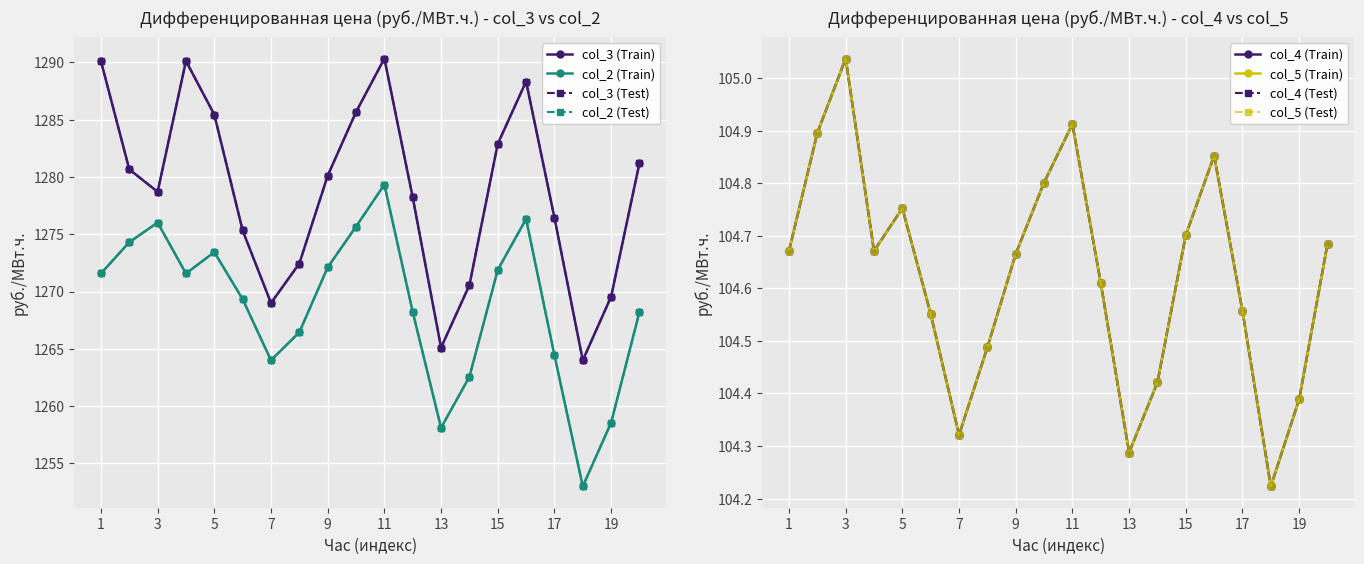

Where does the col_2 (Series 3) series first go above 1271?

1